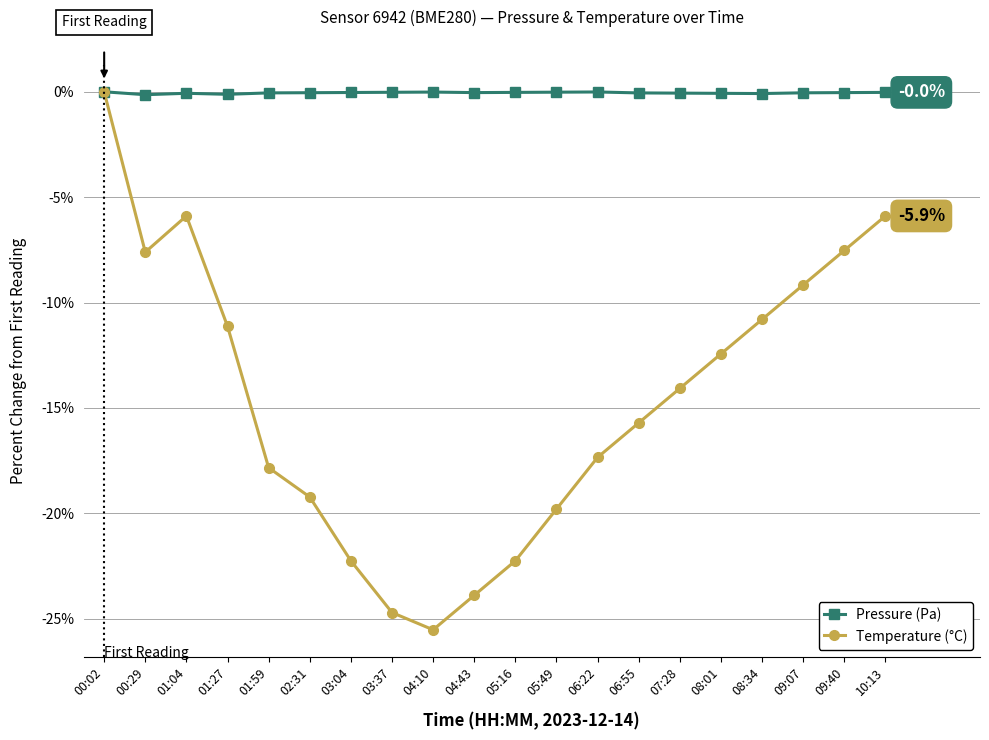

What is the label of the 1st point from the left?

00:02